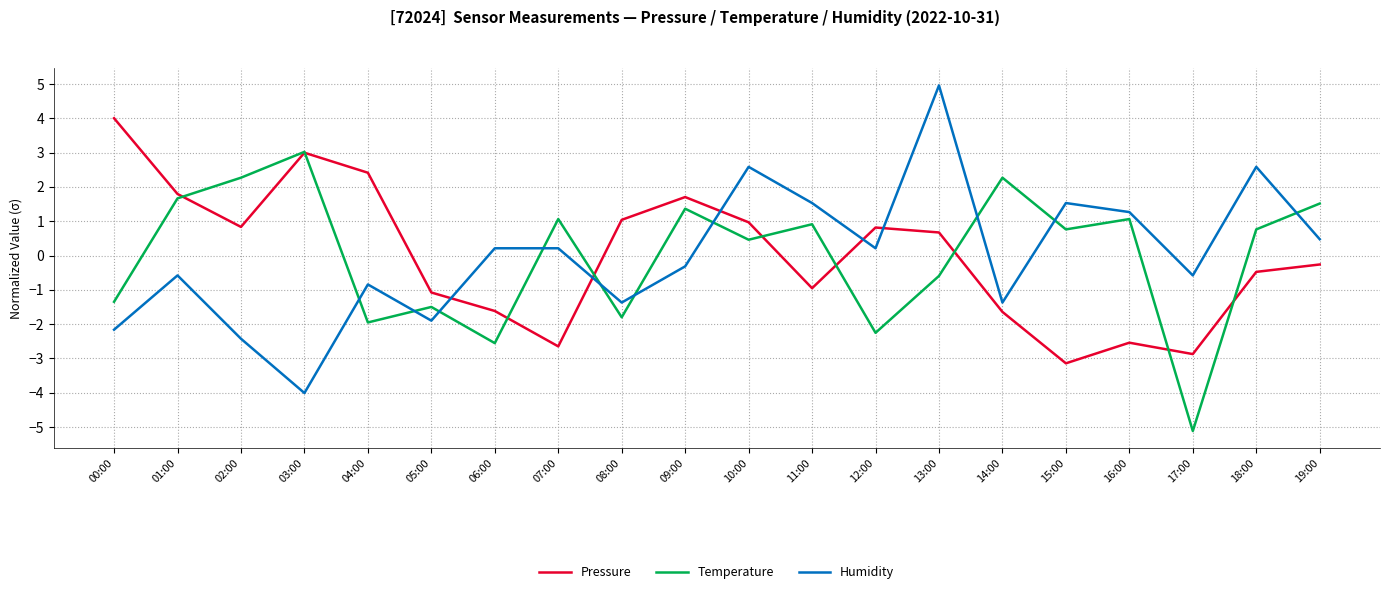

At which category is the sum across all series the highest?

13:00